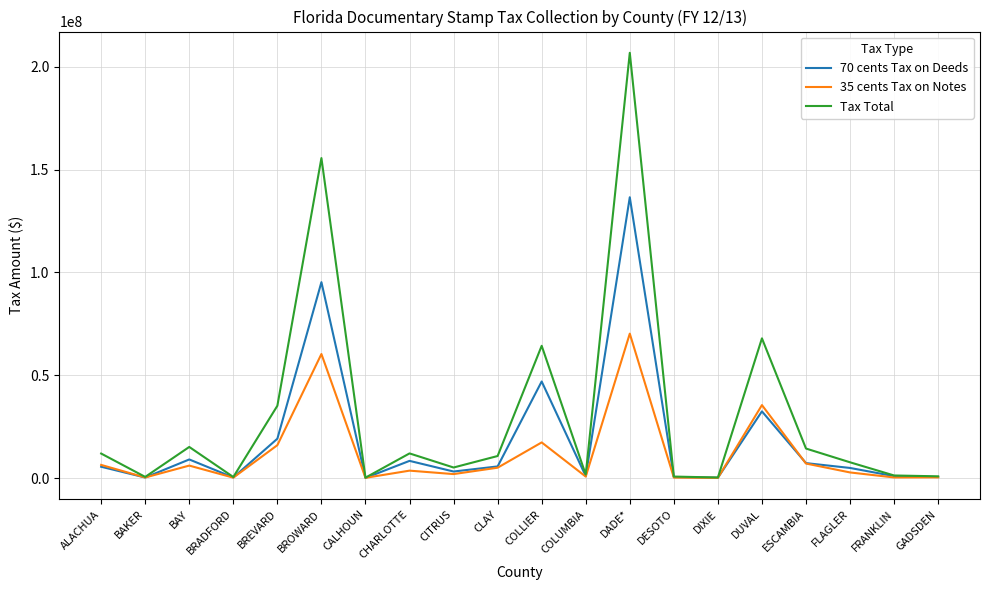

Which series has the widest spread of values?

Tax Total